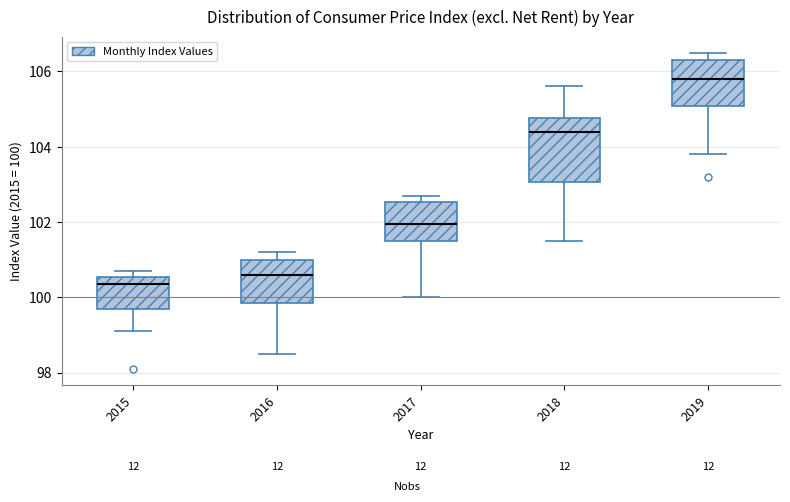

Where is the lower edge of the box at x = 2017 on the y-axis? The values are not printed on the chart, so give them approximately, as read against the axis.

101.6